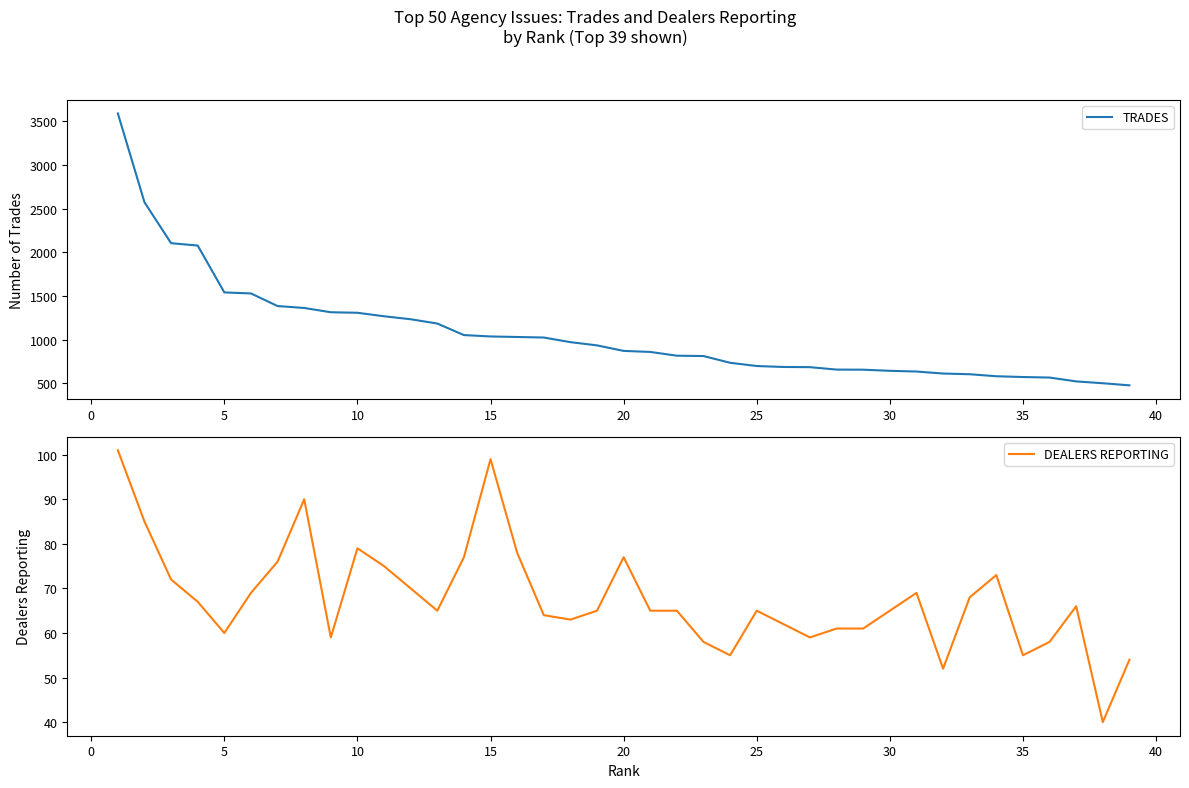

How many interior local valleys does the DEALERS REPORTING series have?

9